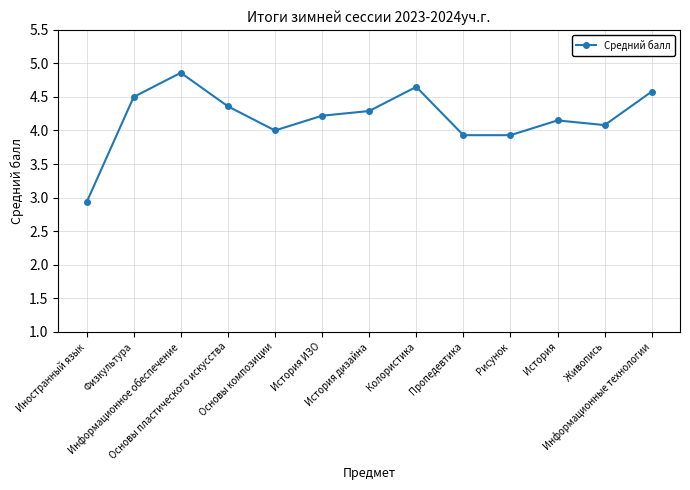

Count the number of categories in the chart.

13